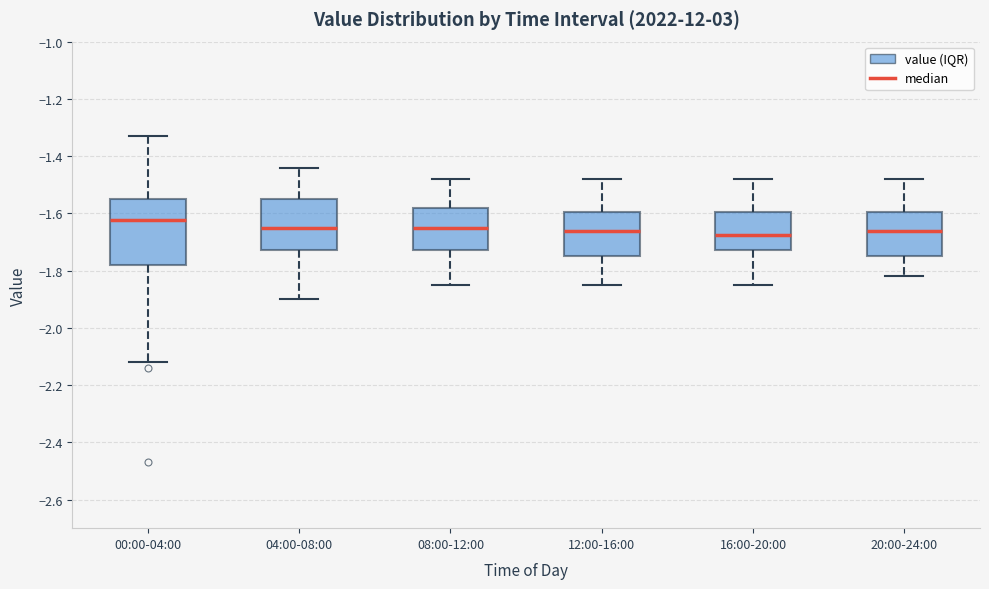

Reading left to right, read every box against the y-axis: the position of its median line, the range the box covers, and the ends of its whiskers. The values are not printed on the chart, so give them approximately, as read against the axis.

00:00-04:00: median -1.62, box -1.78 to -1.54, whiskers -2.12 to -1.32
04:00-08:00: median -1.64, box -1.72 to -1.54, whiskers -1.90 to -1.44
08:00-12:00: median -1.64, box -1.72 to -1.58, whiskers -1.84 to -1.48
12:00-16:00: median -1.66, box -1.74 to -1.60, whiskers -1.84 to -1.48
16:00-20:00: median -1.68, box -1.72 to -1.60, whiskers -1.84 to -1.48
20:00-24:00: median -1.66, box -1.74 to -1.60, whiskers -1.82 to -1.48